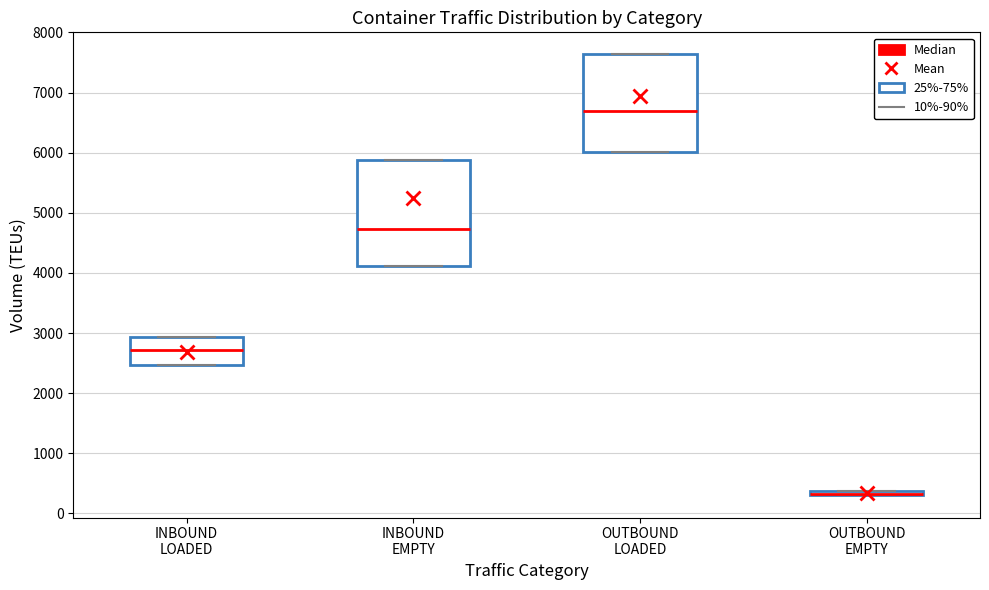

Where is the upper edge of the box for OUTBOUND EMPTY on the y-axis? The values are not printed on the chart, so give them approximately, as read against the axis.

400